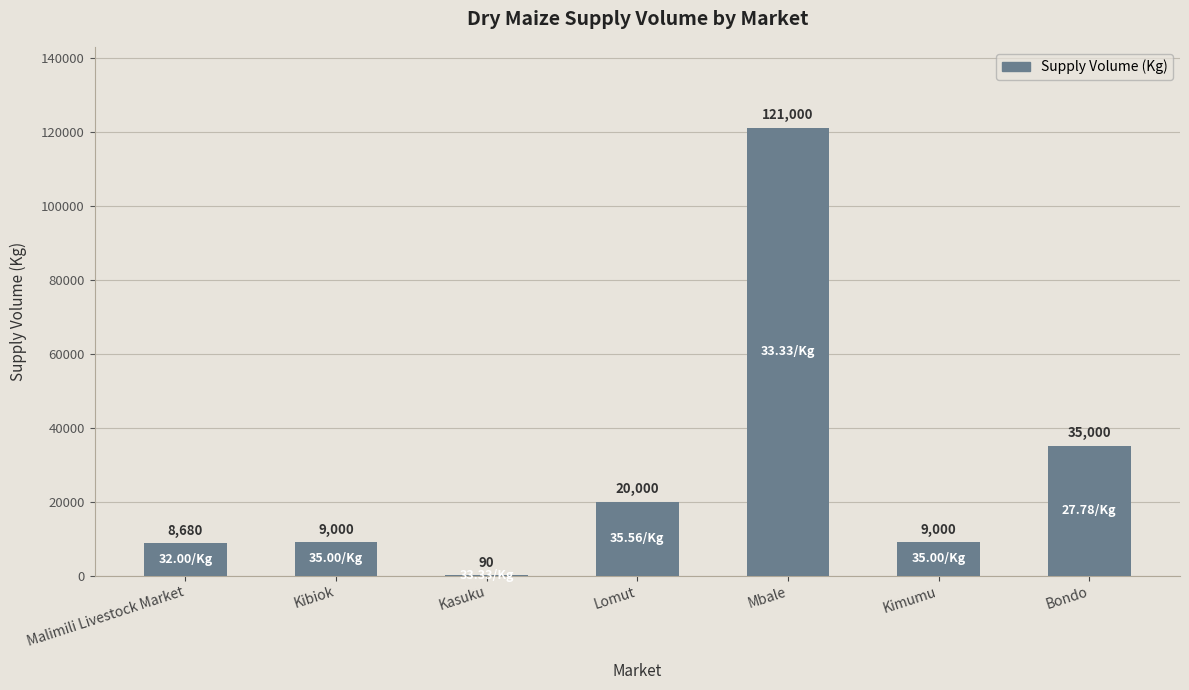

Reading left to right, transcribe all the data shown in this chart.

8680	9000	90	20000	121000	9000	35000